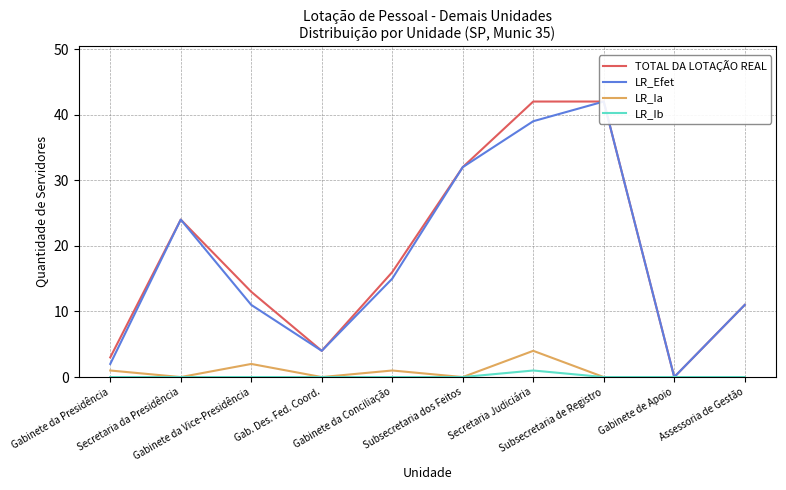

At Subsecretaria dos Feitos, list the series in order from largest to smallest.

TOTAL DA LOTAÇÃO REAL, LR_Efet, LR_Ia, LR_Ib